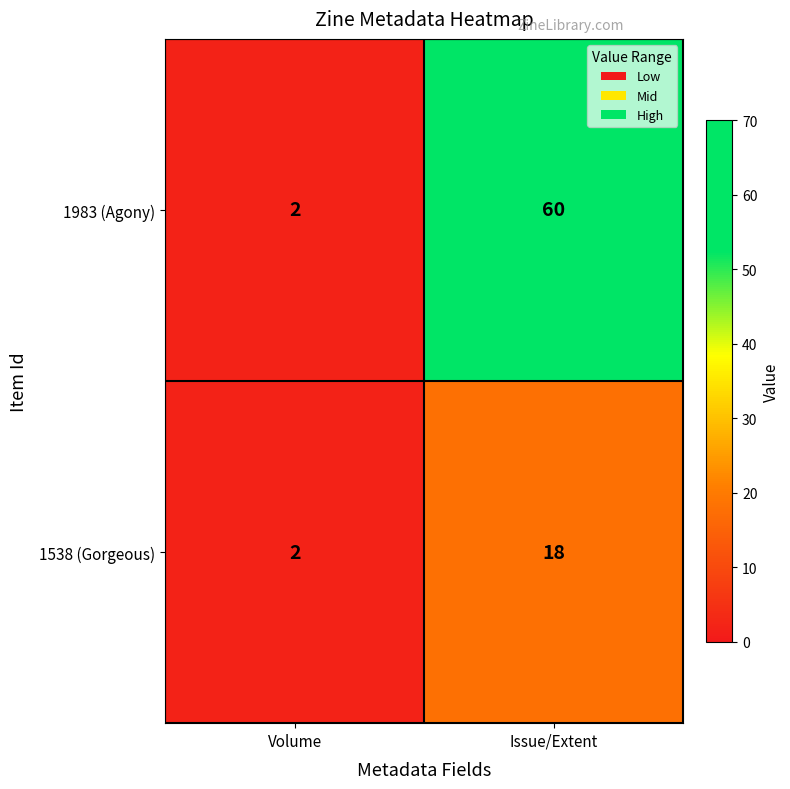

What is the difference between the 1538 (Gorgeous) values at Issue/Extent and Volume?

16